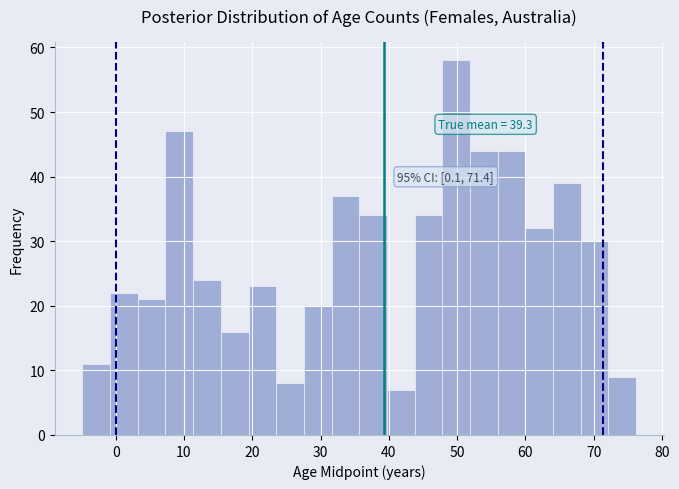

Which range on the x-axis has the tallest bar?

48 to 52